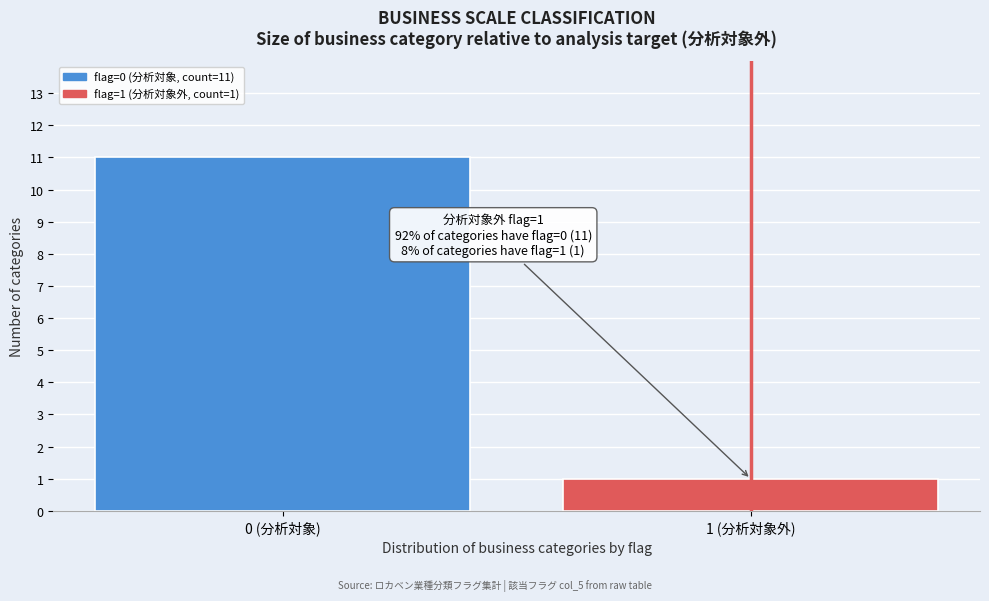

Reading left to right, what are all the values shown in this chart?

11	1